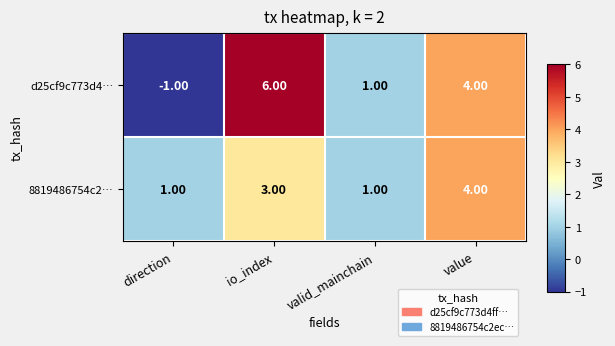

What is the difference between the highest and lowest values at io_index?

3